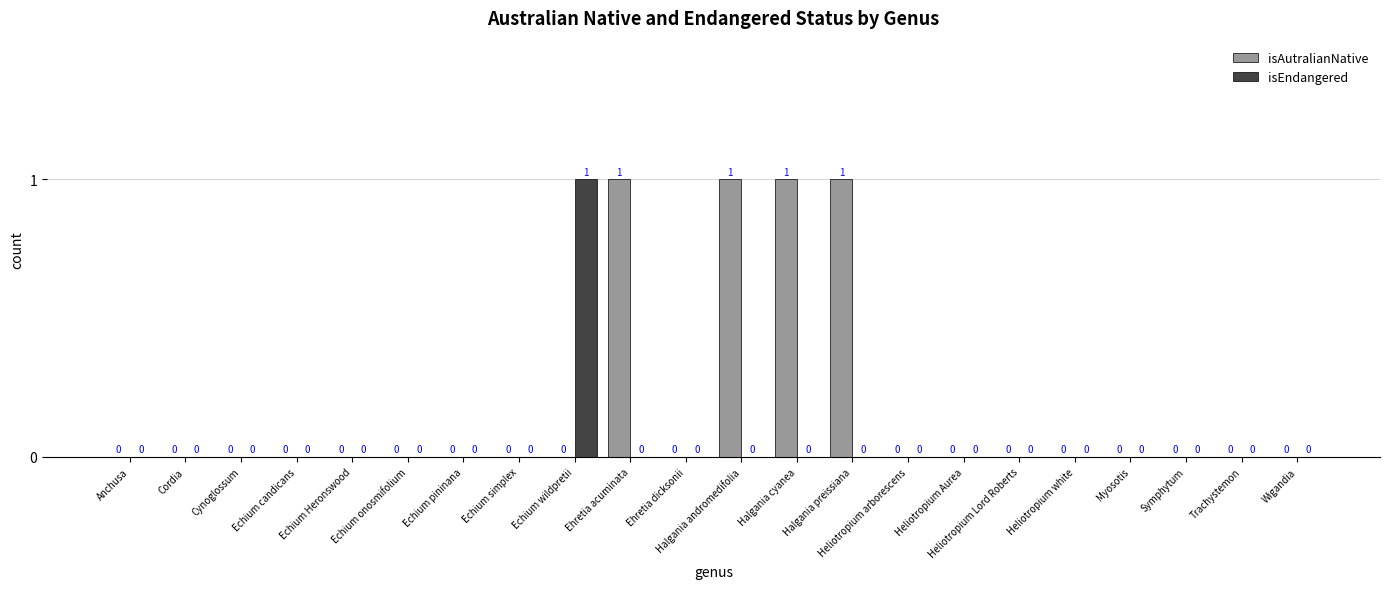

Is the value of isEndangered at Heliotropium arborescens greater than the value of isAutralianNative at Ehretia acuminata?

No